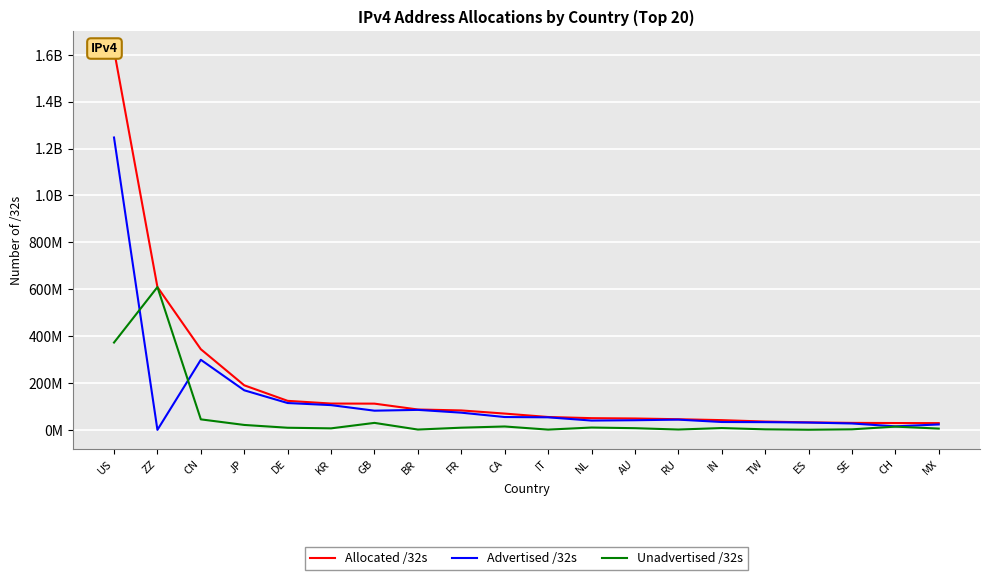

What is the highest value of the Allocated /32s series?

1619725664